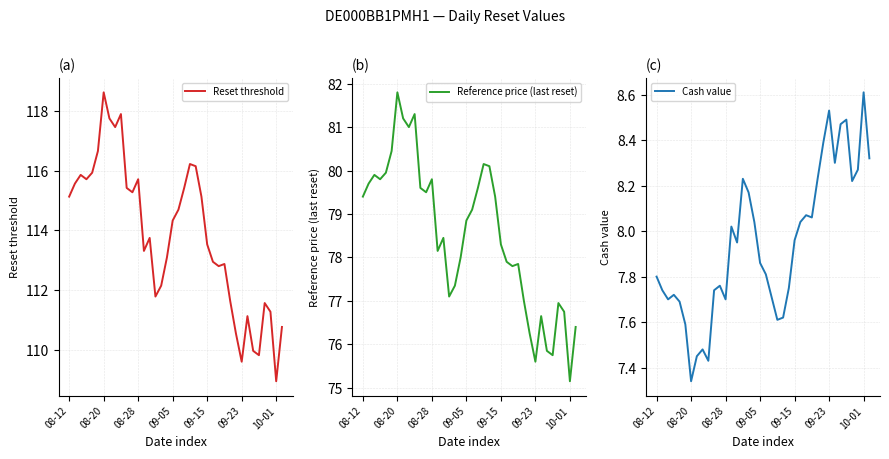

True or false: Reference price (last reset) and Reset threshold intersect in this chart.

False